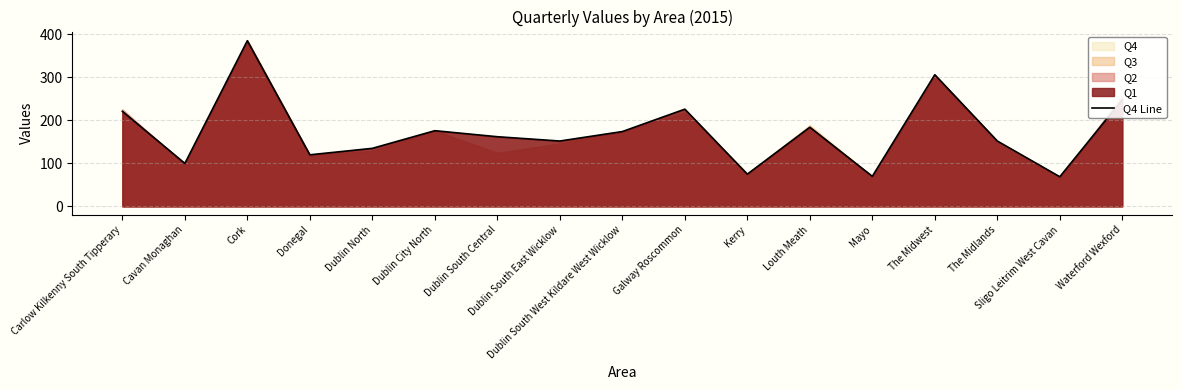

Where does the data first go above 162?

Carlow Kilkenny South Tipperary